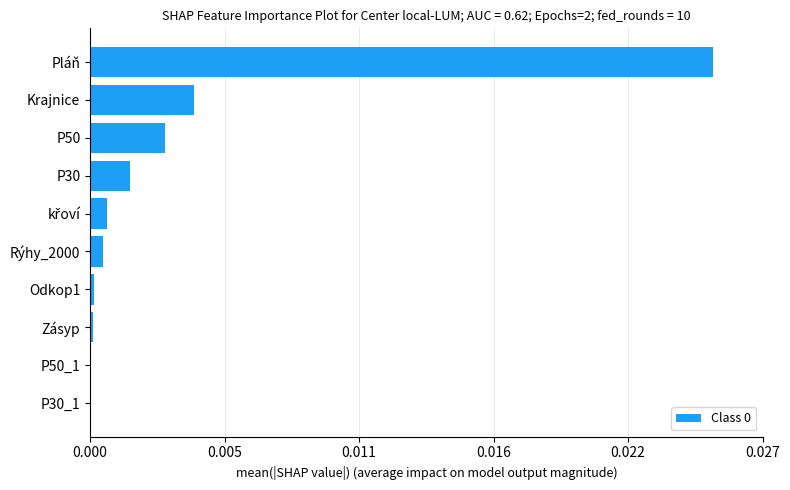

How many categories are shown in the chart?

10